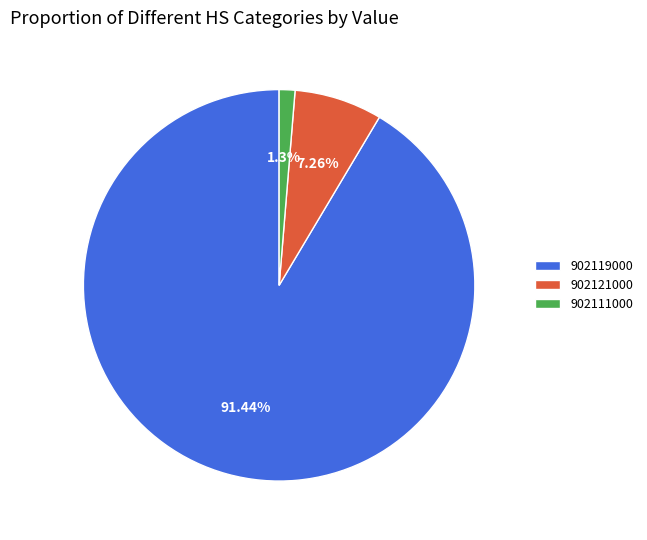

How many slices are in this pie chart?

3